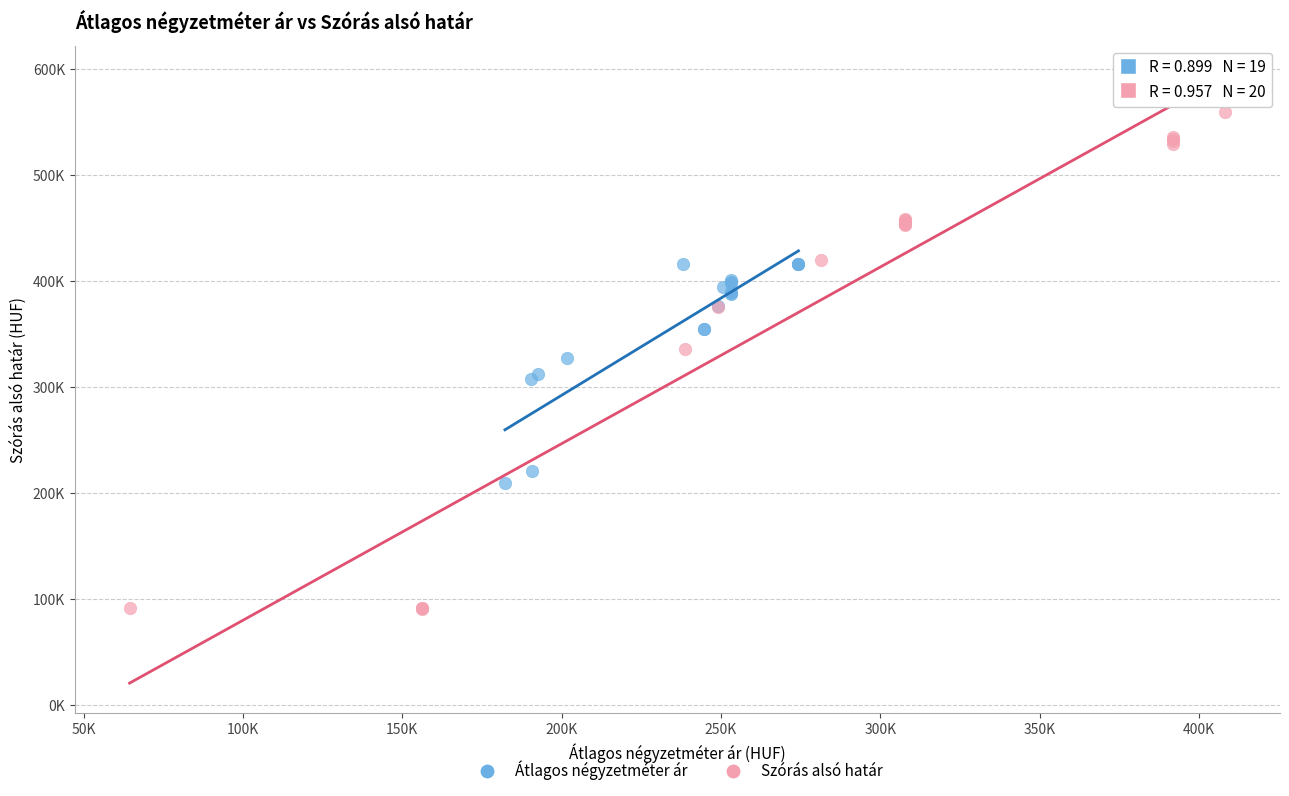

What are all the series names shown in the legend?

Átlagos négyzetméter ár, Szórás alsó határ